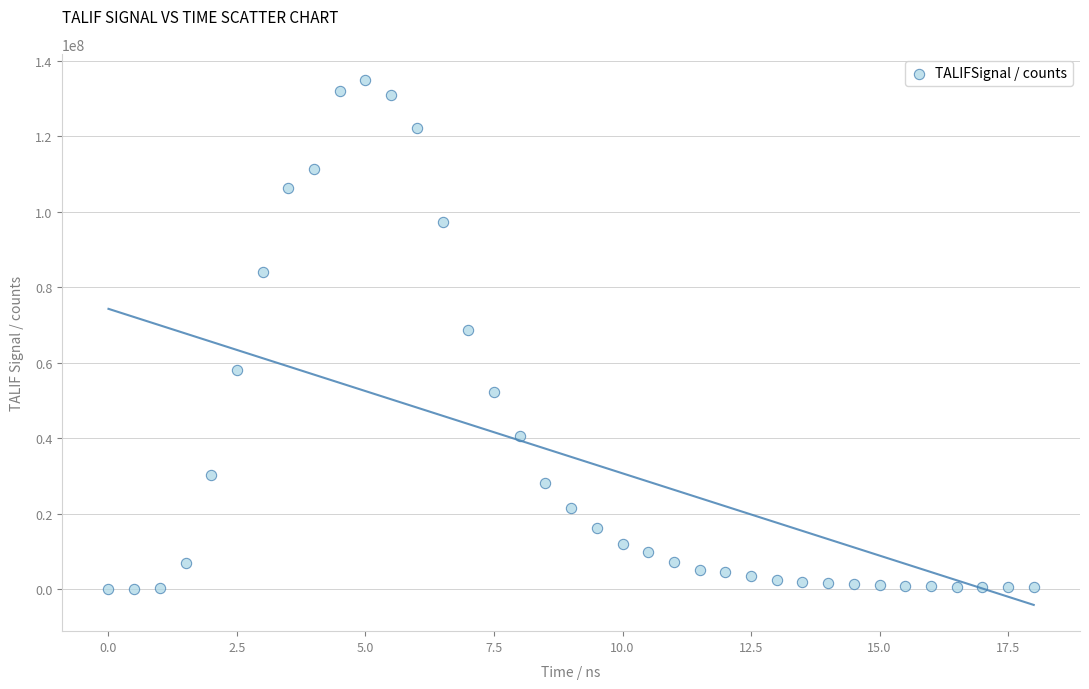

What is the range of Y values (max minus min)?

134848000